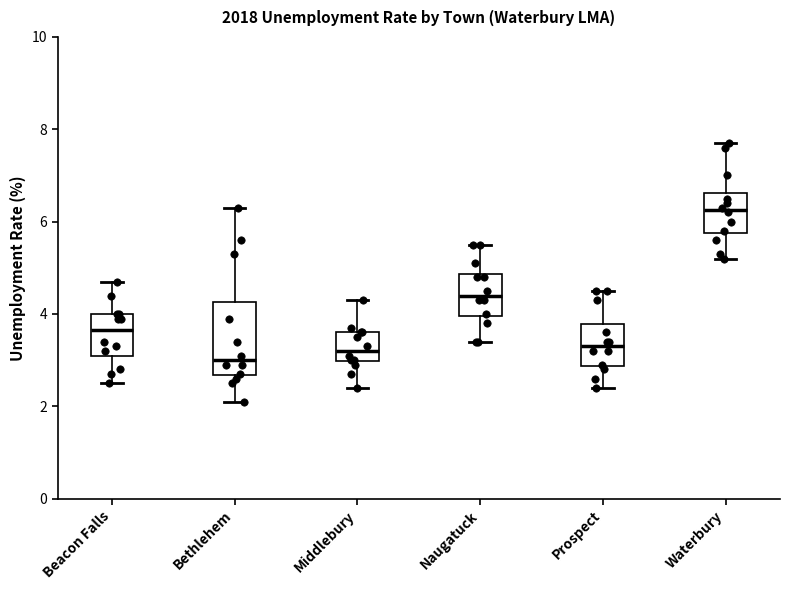

Where does the lower whisker of the box for Prospect end on the y-axis? The values are not printed on the chart, so give them approximately, as read against the axis.

2.4